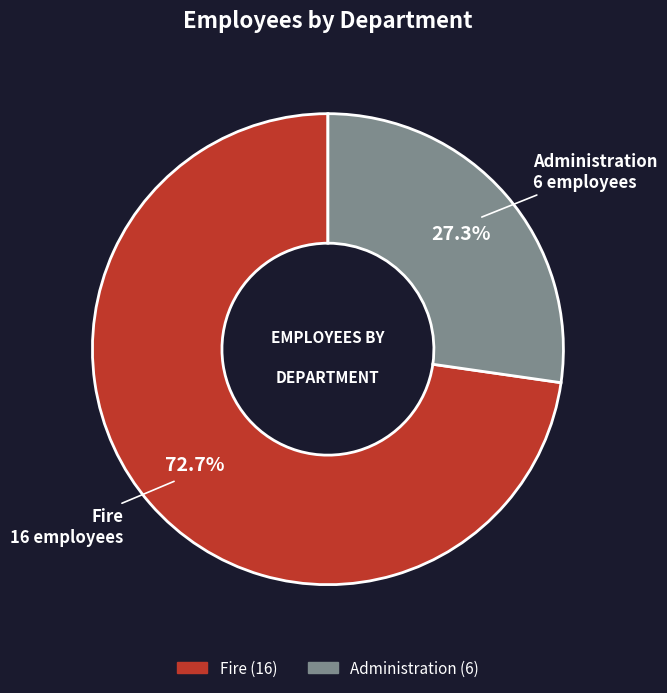

True or false: Administration accounts for 27% of the total.

True